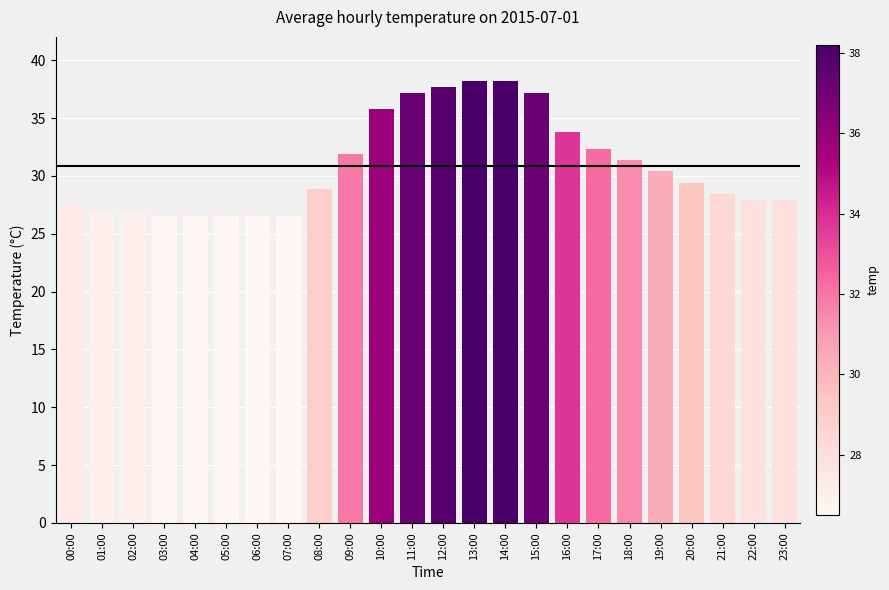

What is the smallest value displayed?

26.5